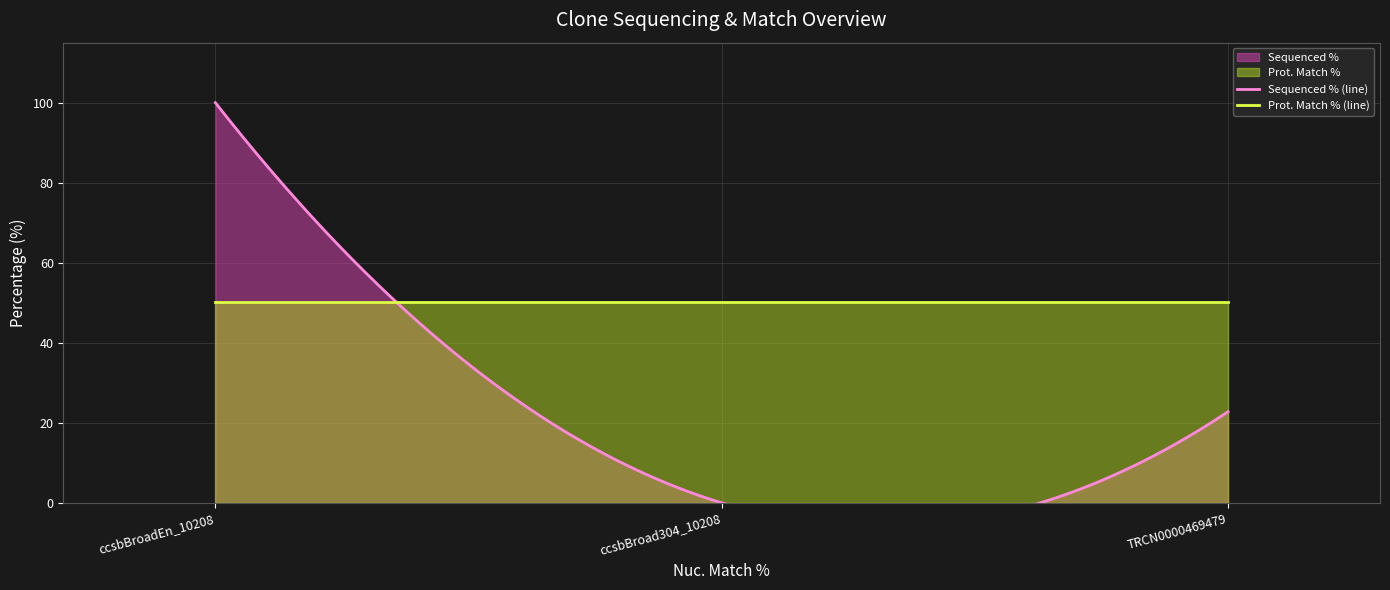

How many lines are shown in the chart?

2